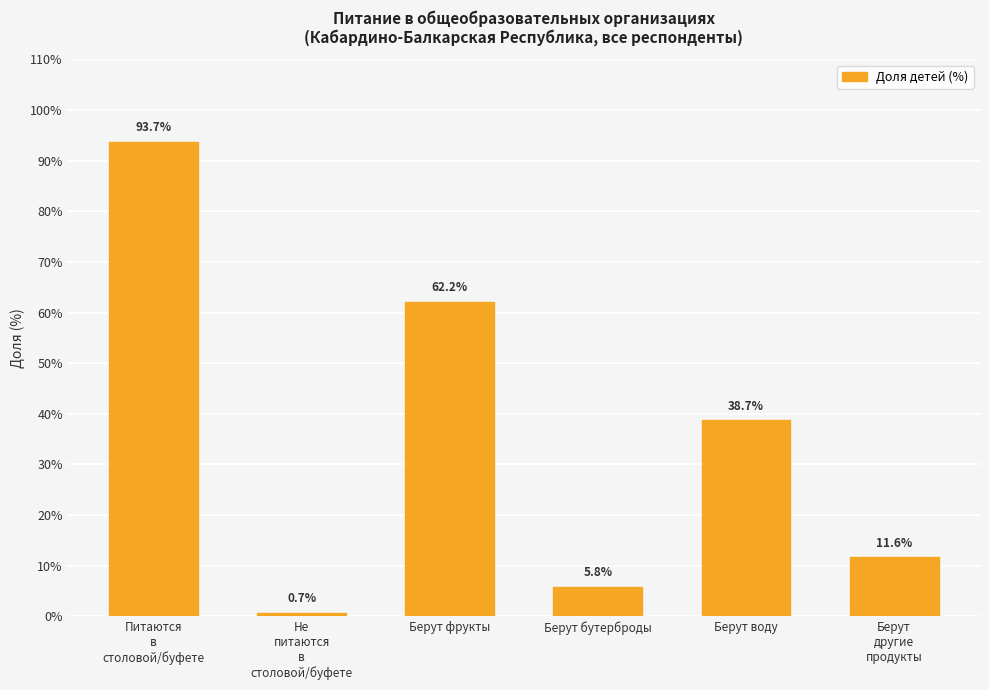

List the labels in order of value, smallest first.

Не
питаются
в
столовой/буфете, Берут бутерброды, Берут
другие
продукты, Берут воду, Берут фрукты, Питаются
в
столовой/буфете